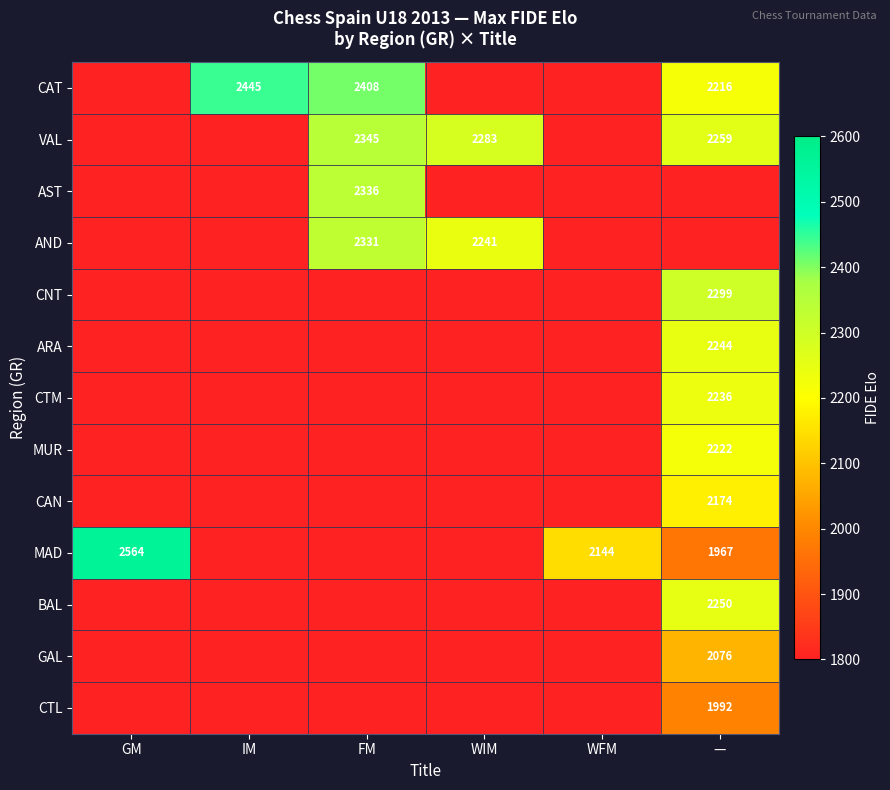

The value of MAD at WFM is 3127. True or false?

False